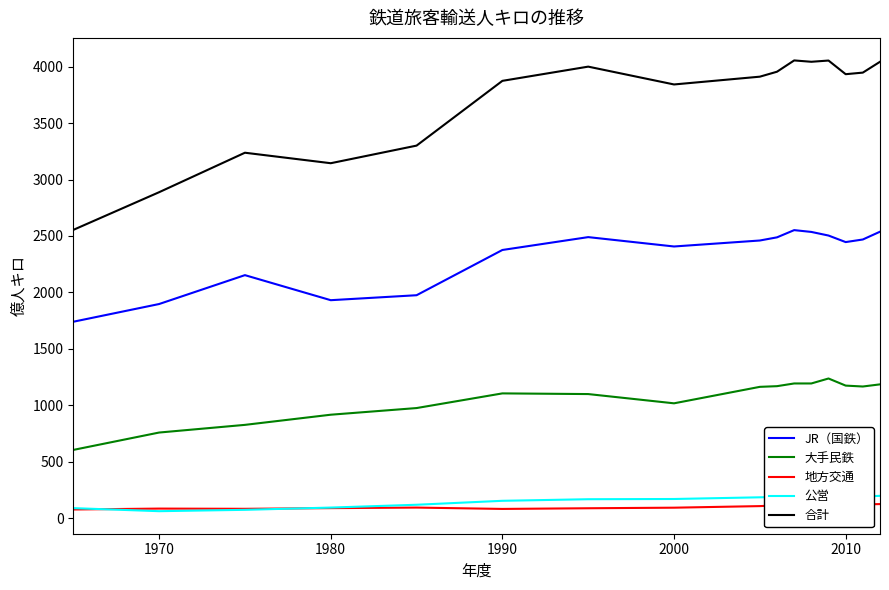

Which series has the largest total across all categories?

合計